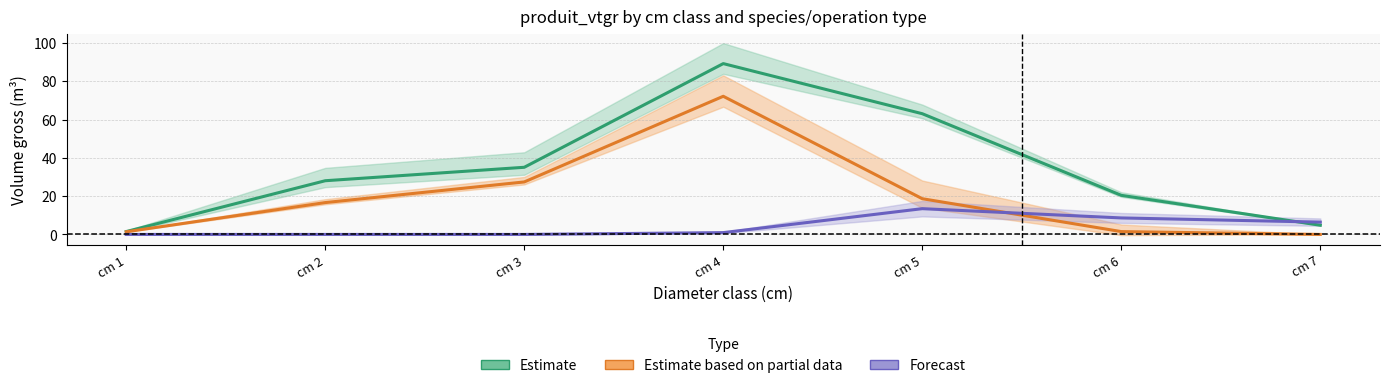

What is the difference between the maximum and minimum values in the Estimate based on partial data series?

72.2